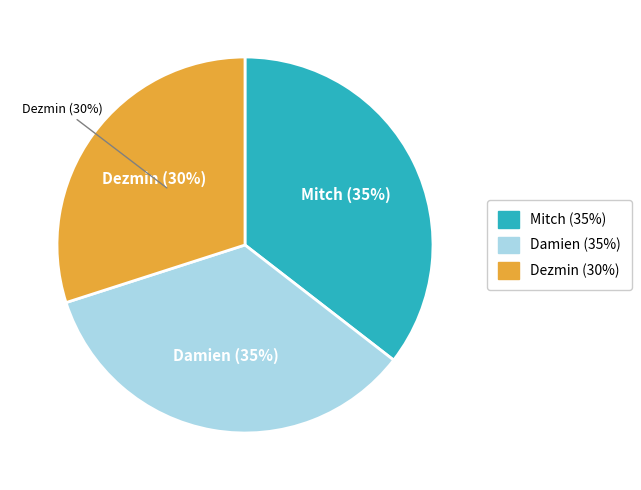

To the nearest percent, what portion does Dezmin (65) represent?

30%